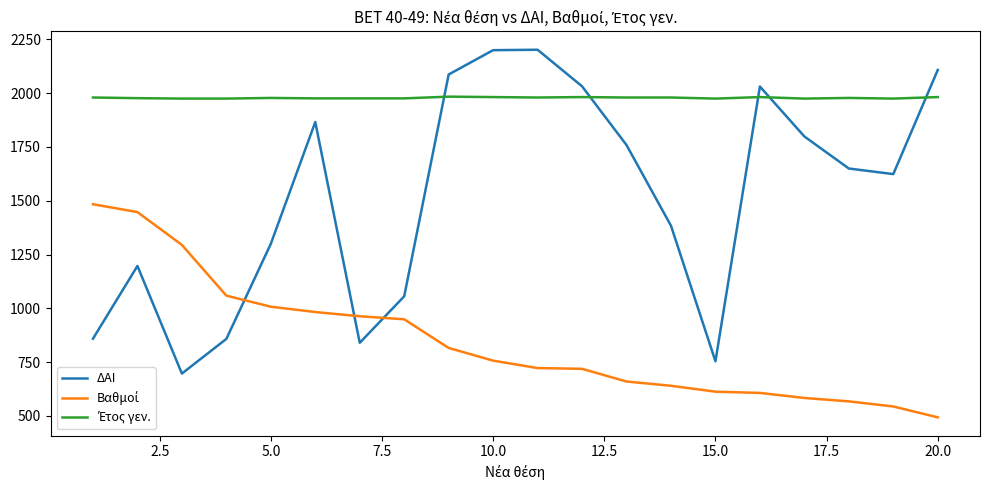

What is the smallest value displayed?

493.5